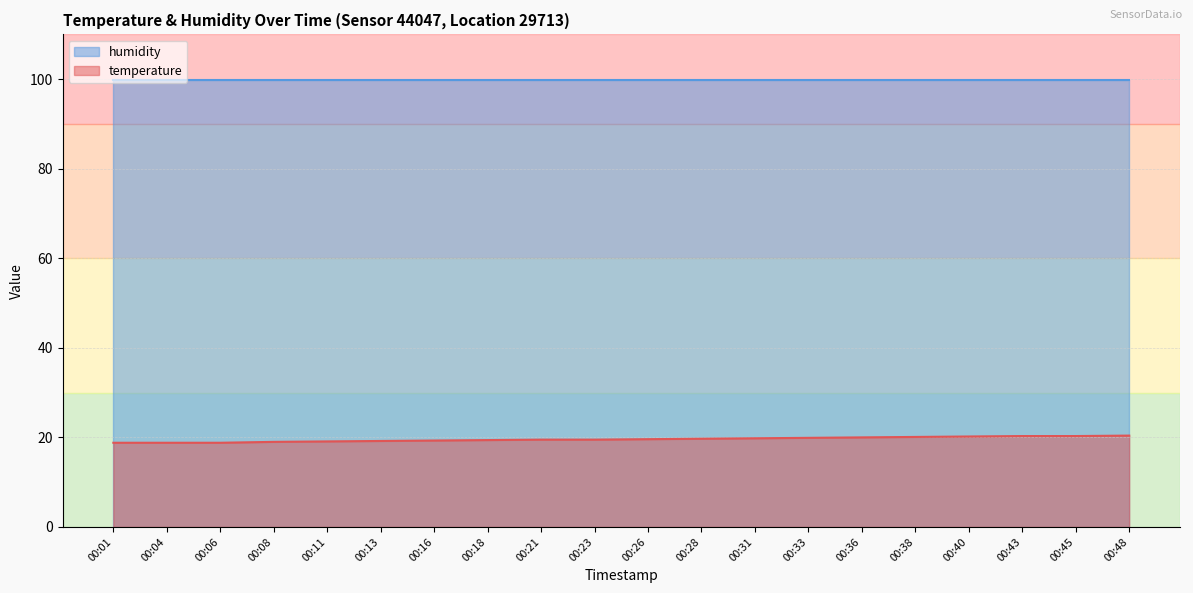

Is it true that the value at 00:08 is 30.9?

False